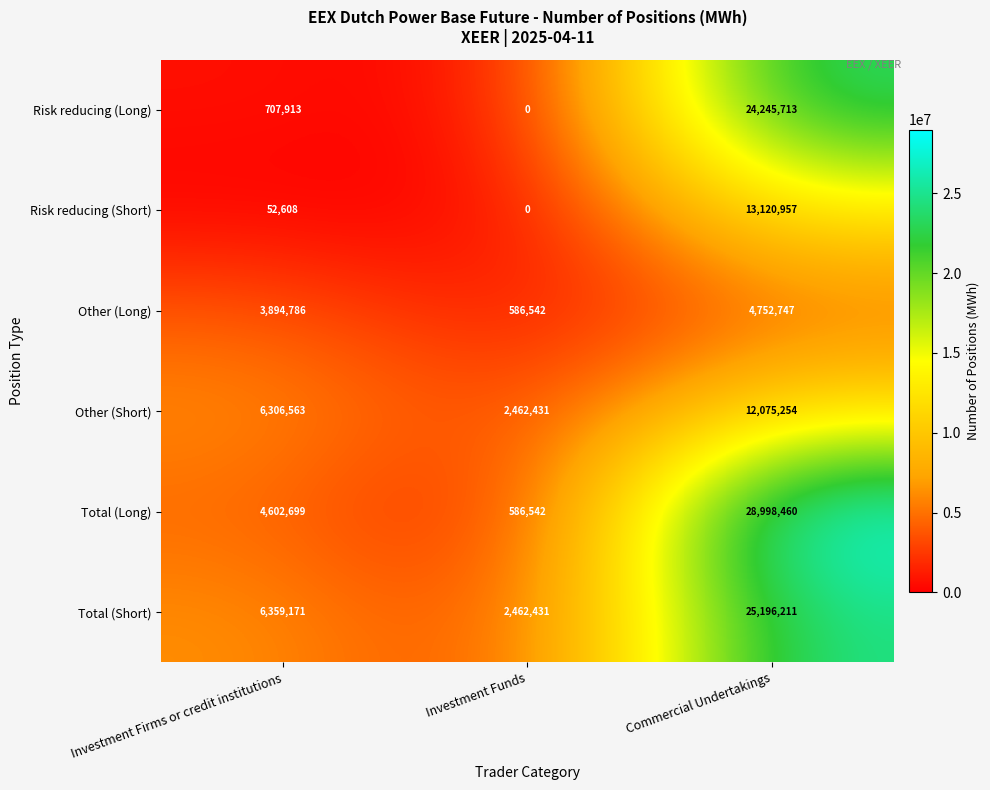

Reading left to right, transcribe all the data shown in this chart.

Risk reducing (Long): Investment Firms or credit institutions=707913	Investment Funds=0	Commercial Undertakings=24245713
Risk reducing (Short): Investment Firms or credit institutions=52608	Investment Funds=0	Commercial Undertakings=13120957
Other (Long): Investment Firms or credit institutions=3894786	Investment Funds=586542	Commercial Undertakings=4752747
Other (Short): Investment Firms or credit institutions=6306563	Investment Funds=2462431	Commercial Undertakings=12075254
Total (Long): Investment Firms or credit institutions=4602699	Investment Funds=586542	Commercial Undertakings=28998460
Total (Short): Investment Firms or credit institutions=6359171	Investment Funds=2462431	Commercial Undertakings=25196211